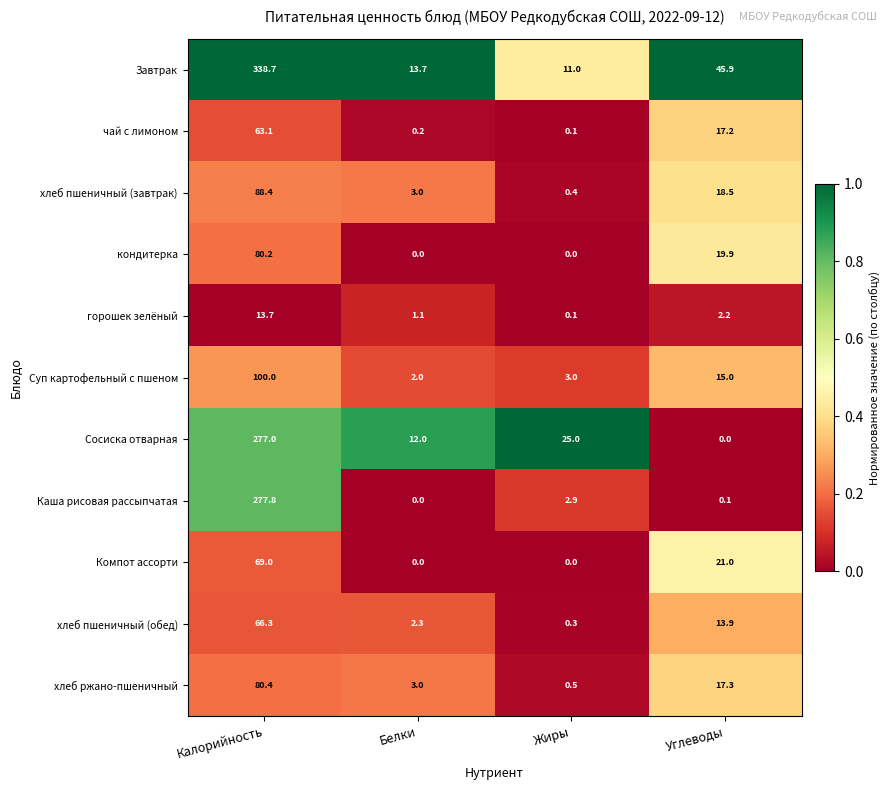

What is the greatest value displayed?

338.7